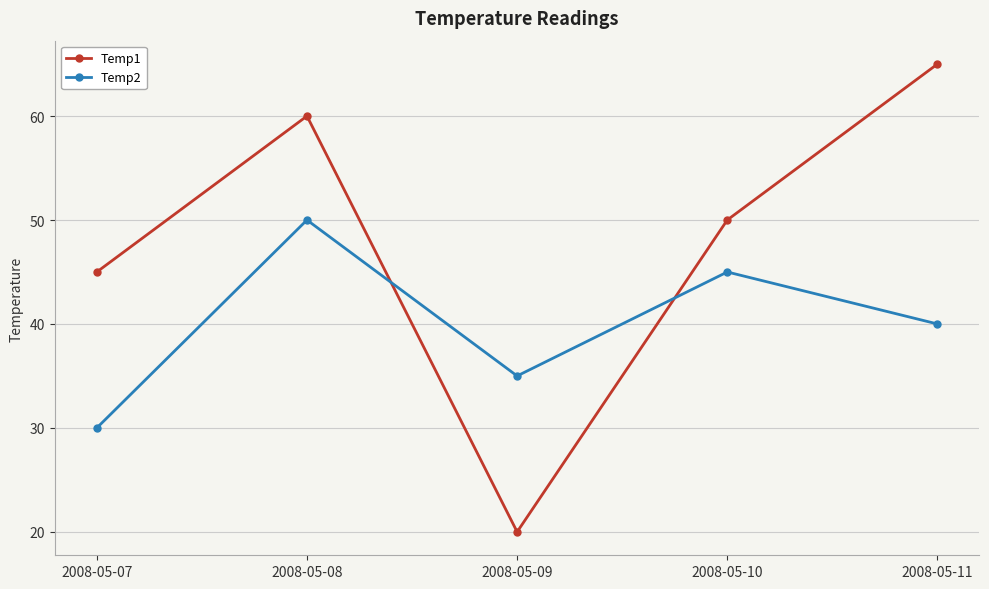

True or false: Temp1 has a value of 50 at 2008-05-10.

True